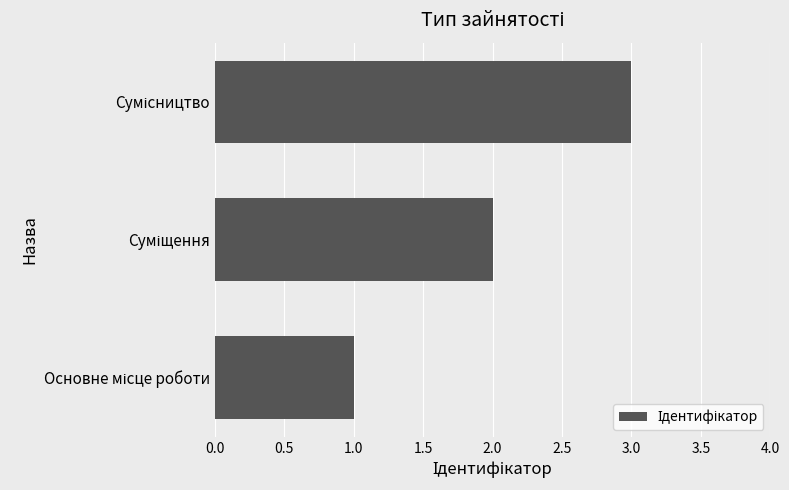

What is the sum of all values?

6